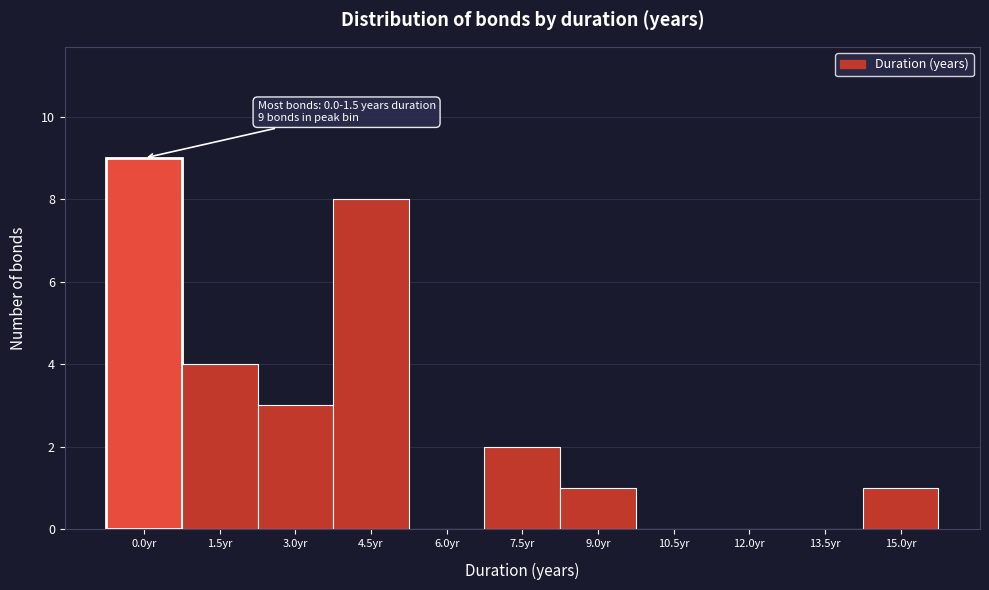

Reading right to left, list all the values displayed in this chart.

15.0yr=1	13.5yr=0	12.0yr=0	10.5yr=0	9.0yr=1	7.5yr=2	6.0yr=0	4.5yr=8	3.0yr=3	1.5yr=4	0.0yr=9